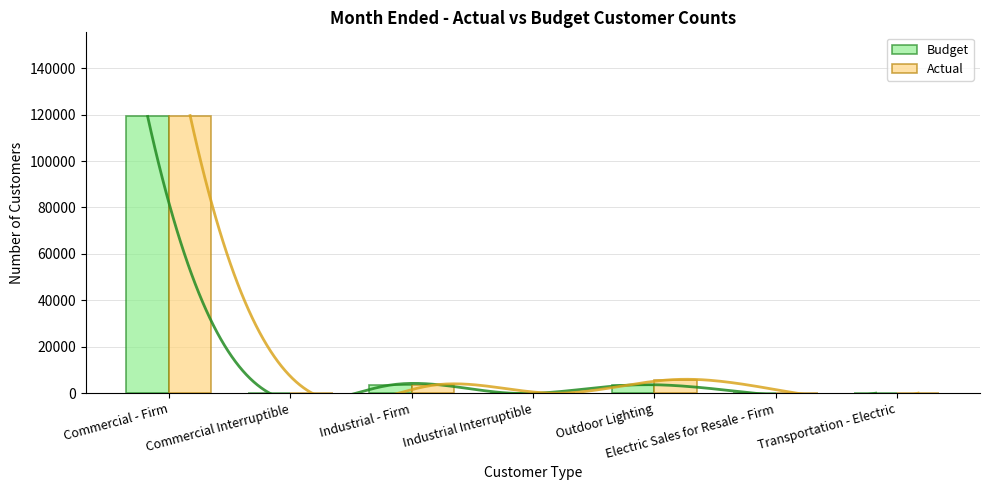

List the series in order of their peak value, lowest first.

Budget, Actual